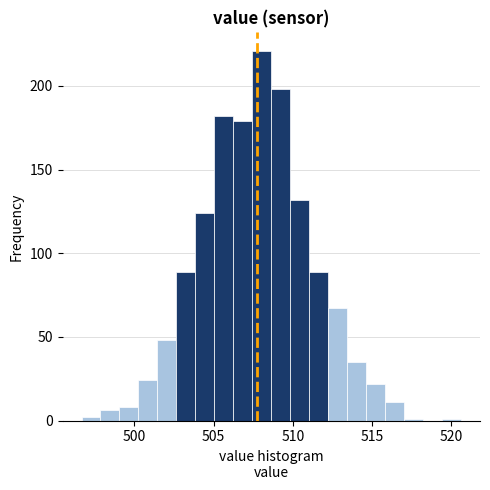

Read against the x-axis, roughly where is the centre of the tallest bar?

508.0